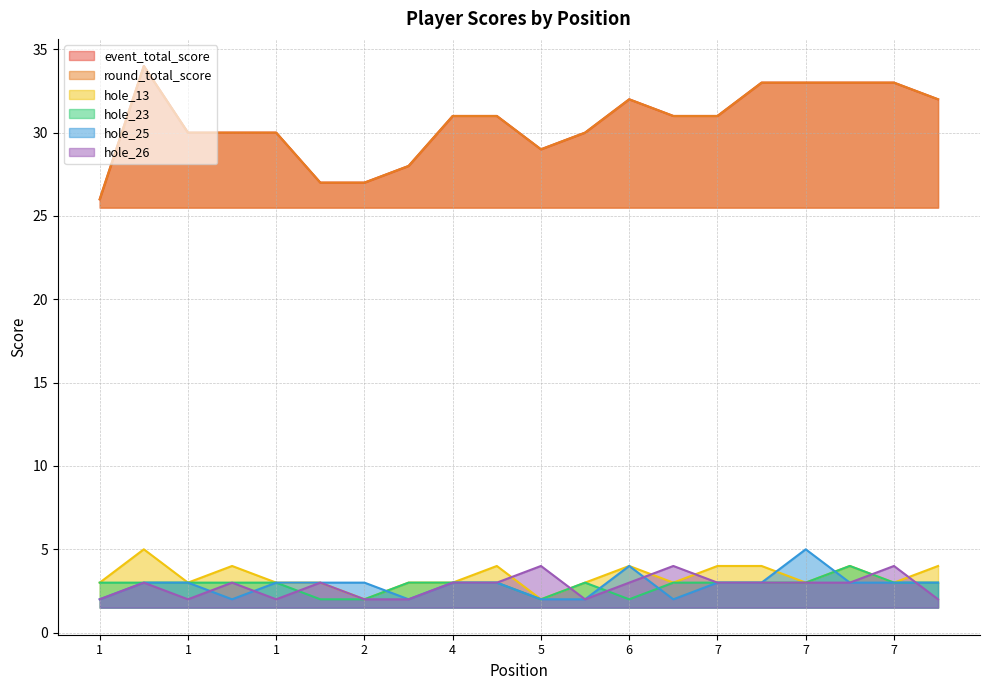

What is the difference between the second highest and minimum values in the hole_25 series?

2